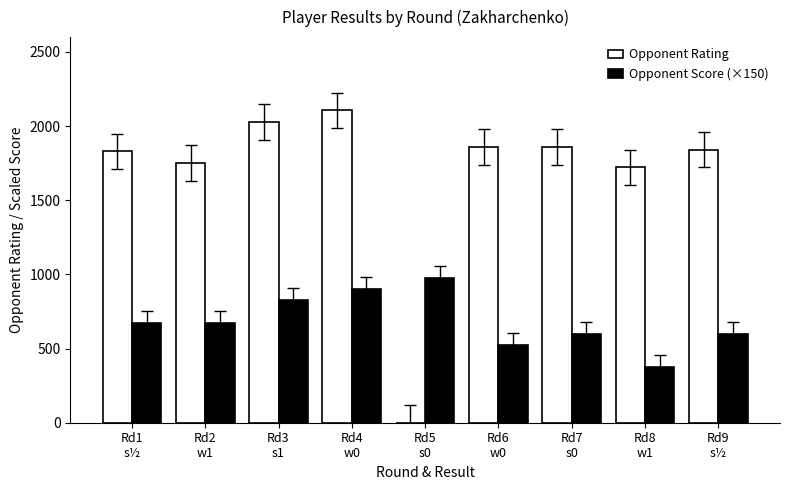

What is the sum of all Opponent Score (×150) values?

6150